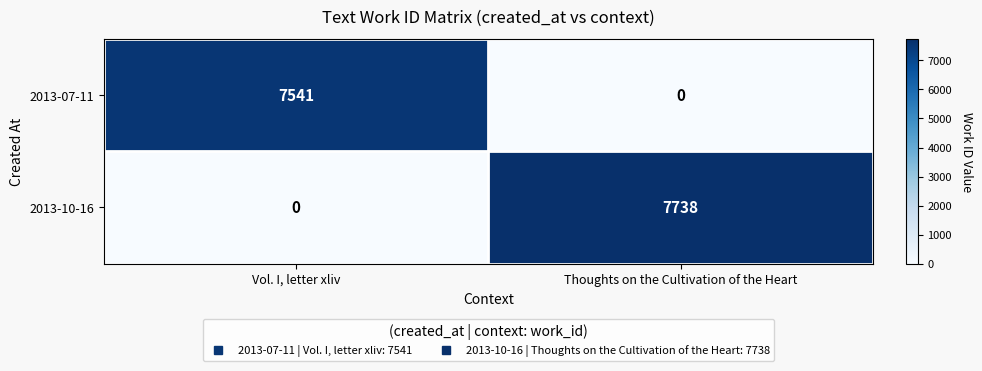

How many values in the 2013-07-11 series are below 7541?

1